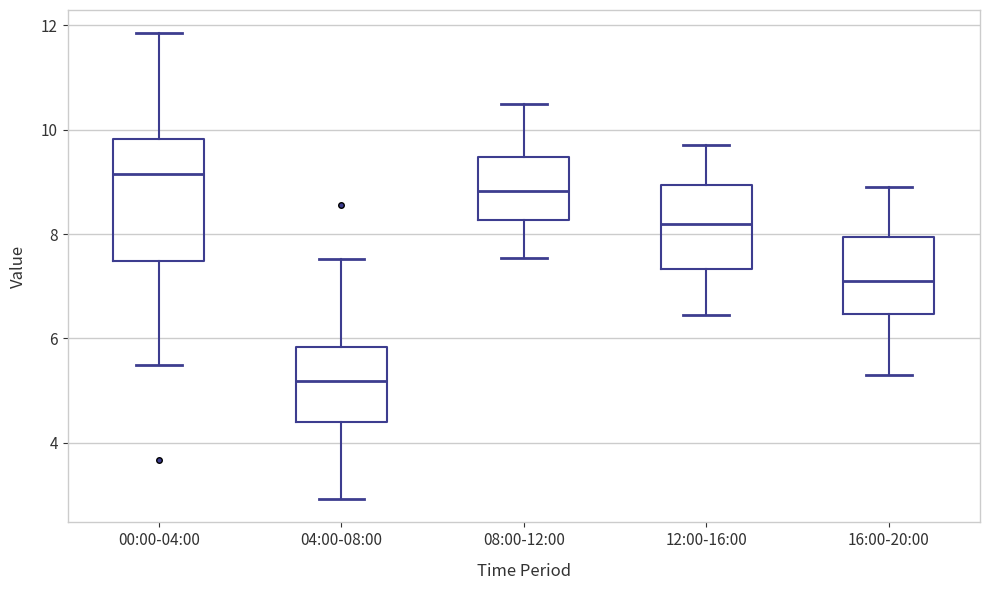

Which box has the lowest median line?

04:00-08:00